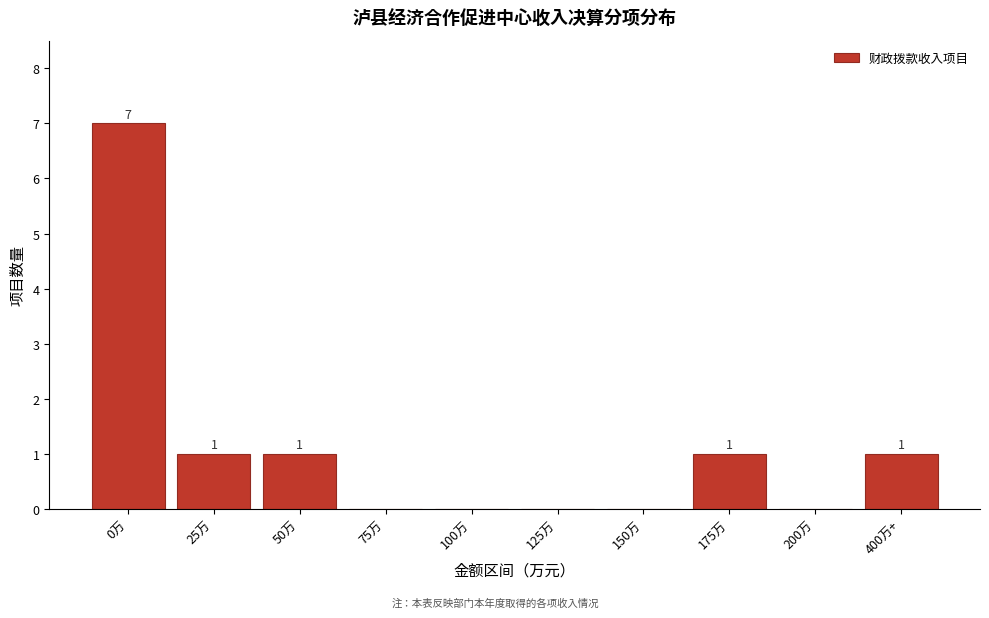

Reading left to right, what are all the values shown in this chart?

0万=7	25万=1	50万=1	75万=0	100万=0	125万=0	150万=0	175万=1	200万=0	400万+=1